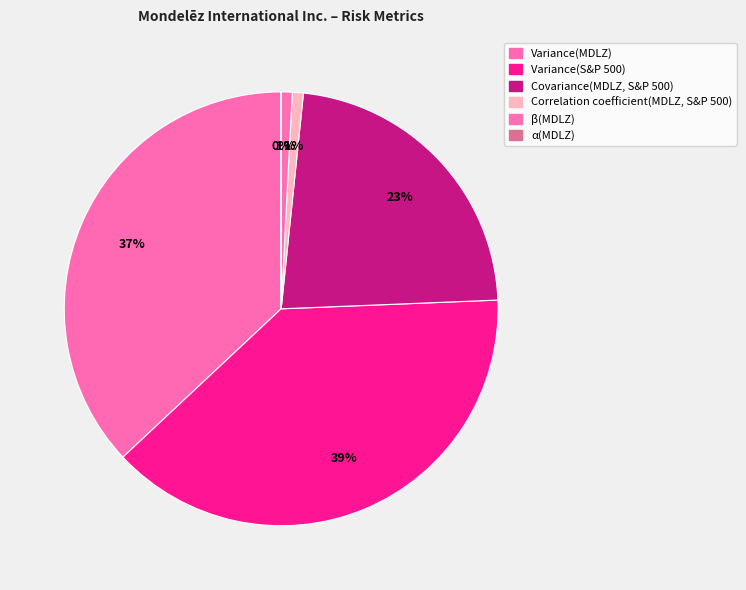

To the nearest percent, what portion does Variance(MDLZ) represent?

37%